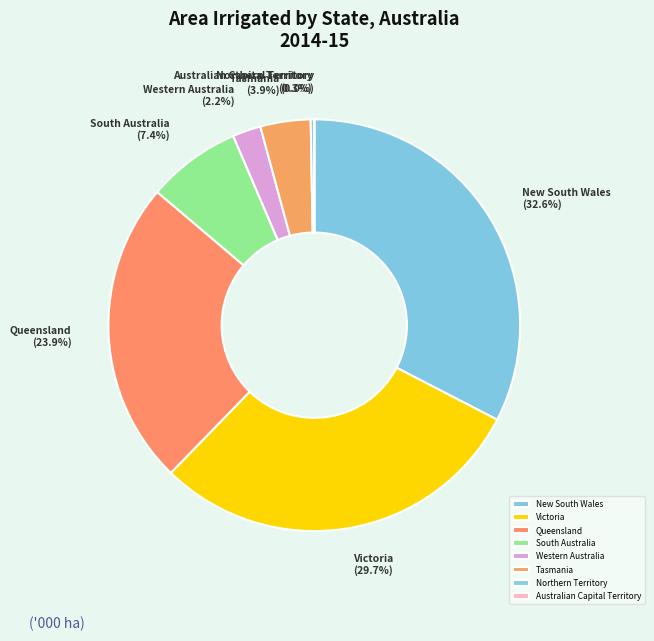

Which category has the biggest portion of the pie?

New South Wales